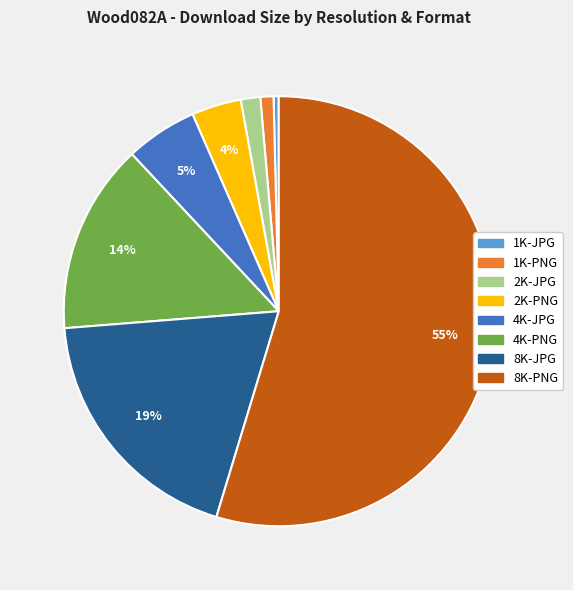

To the nearest percent, what portion does 4K-JPG represent?

5%